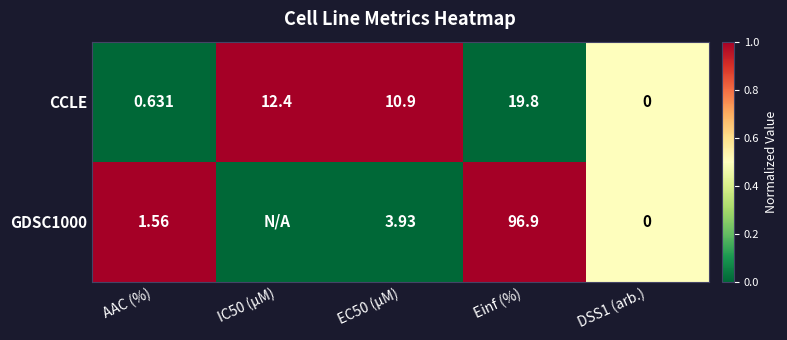

Which category has the highest value in the CCLE series?

Einf (%)